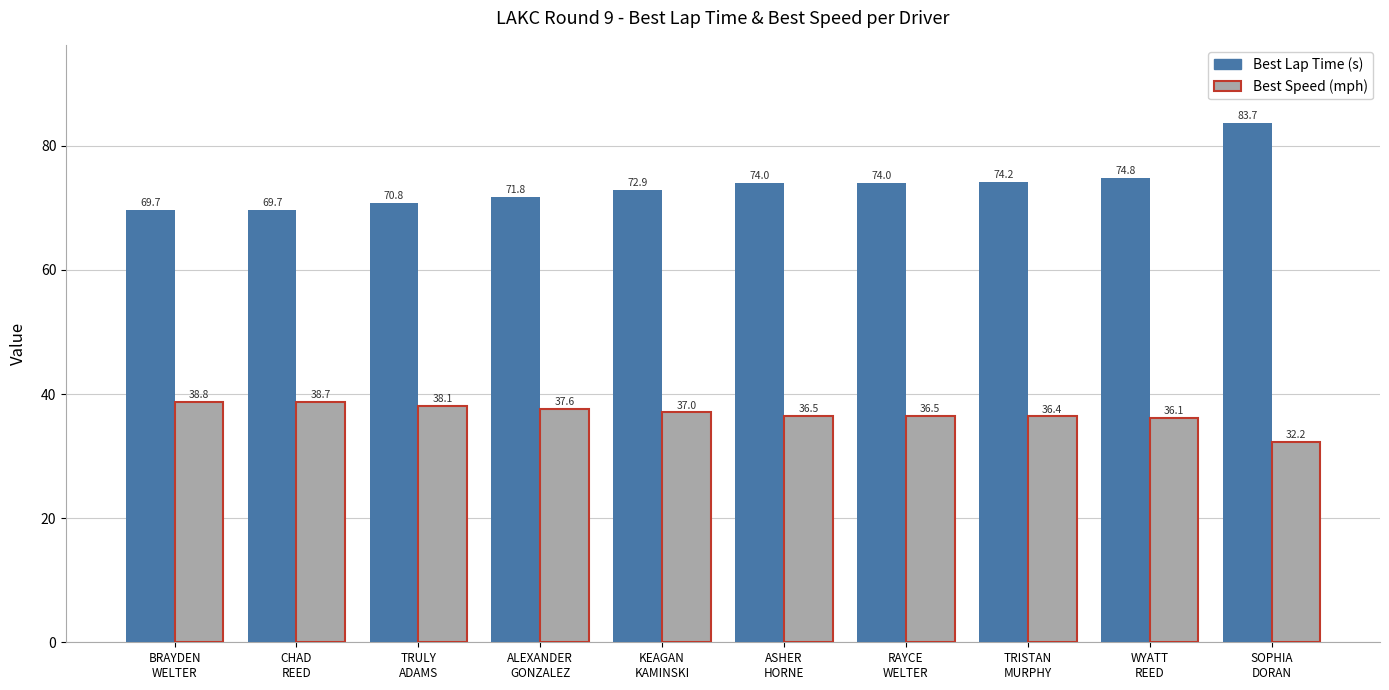

How many categories are shown in the chart?

10